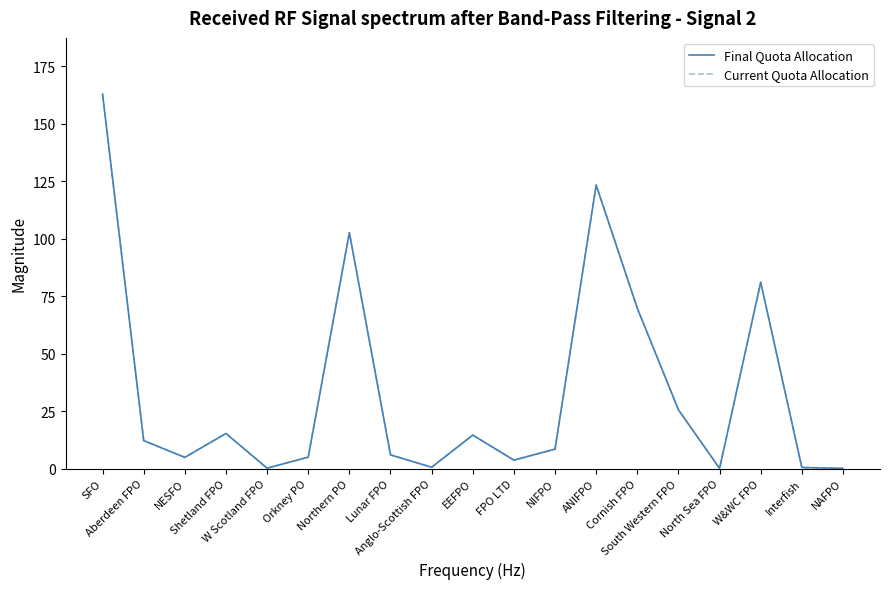

Does the chart have visible grid lines?

No